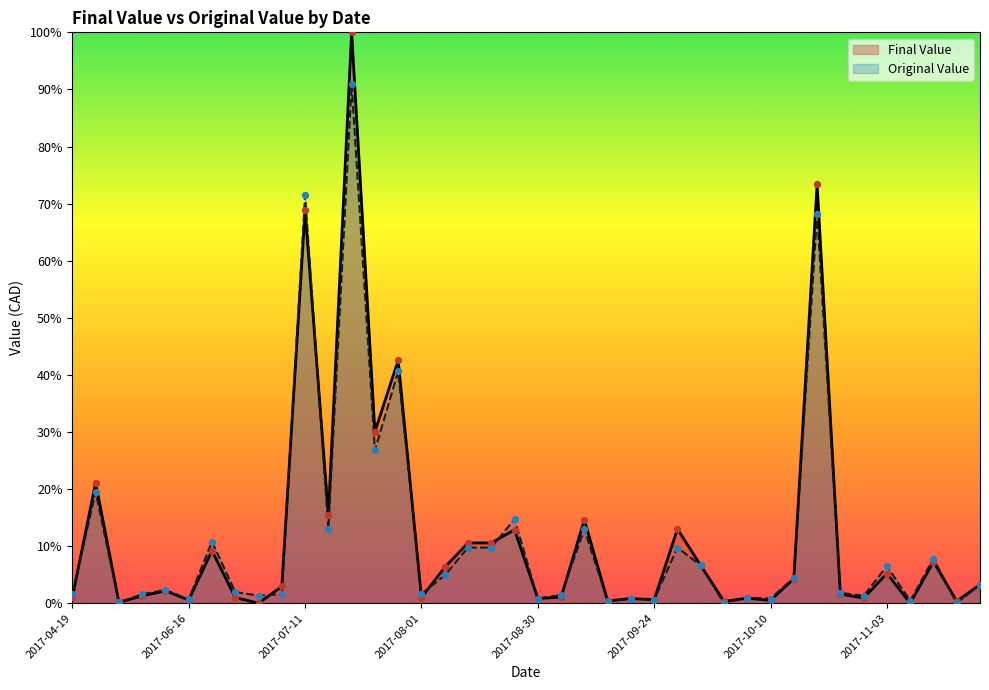

Which series contains the highest Y value?

Final Value